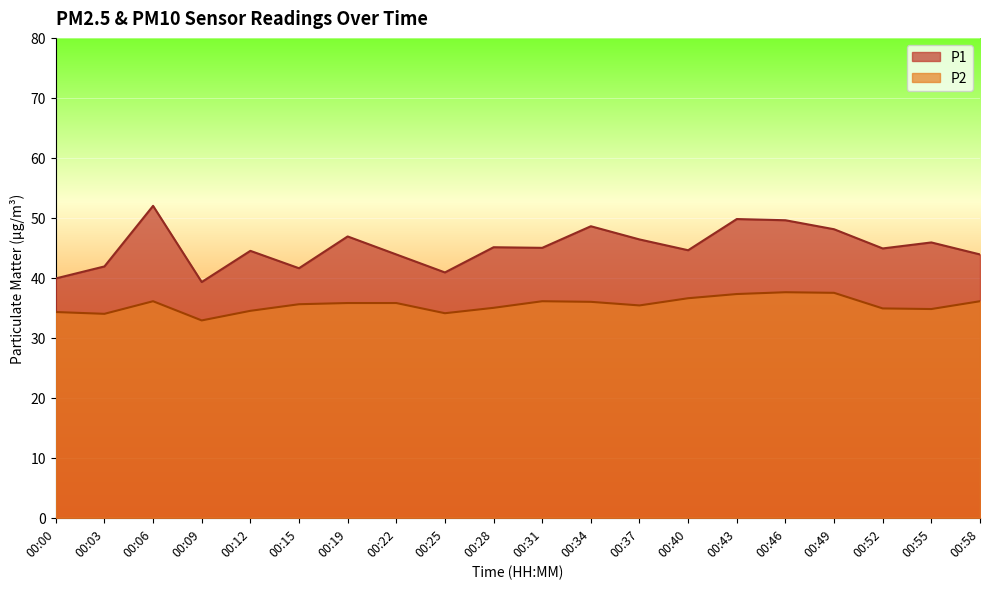

How many lines are shown in the chart?

2